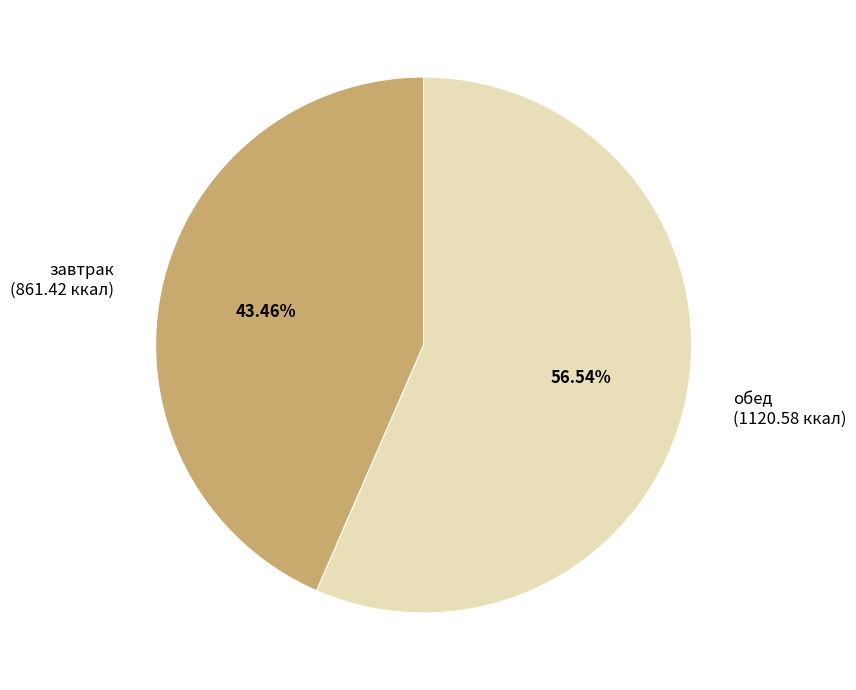

What is the ratio of the value at обед (1120.58 ккал) to the value at завтрак (861.42 ккал)?

1.3